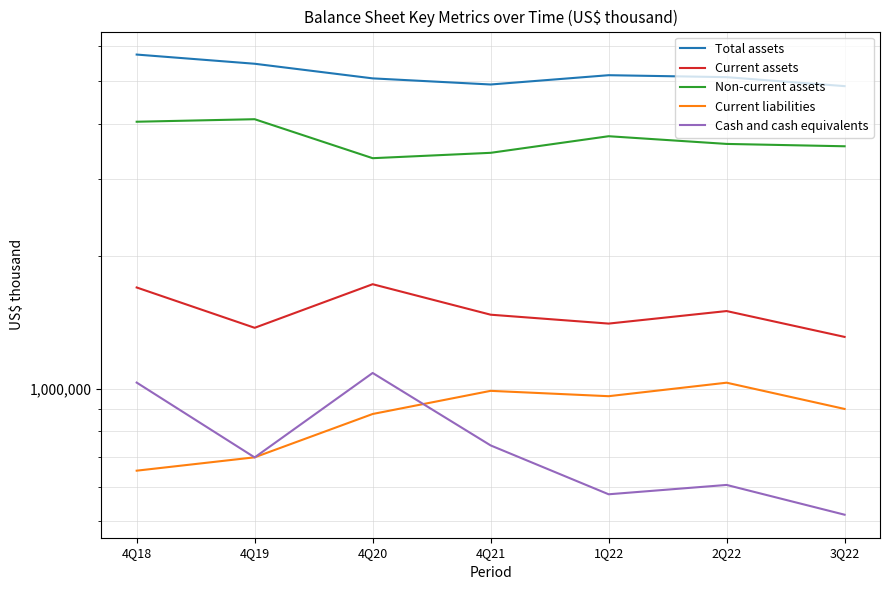

Does the chart have visible grid lines?

Yes